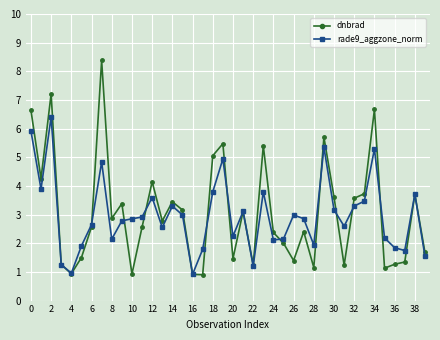

What is the sum of all dnbrad values?

122.6